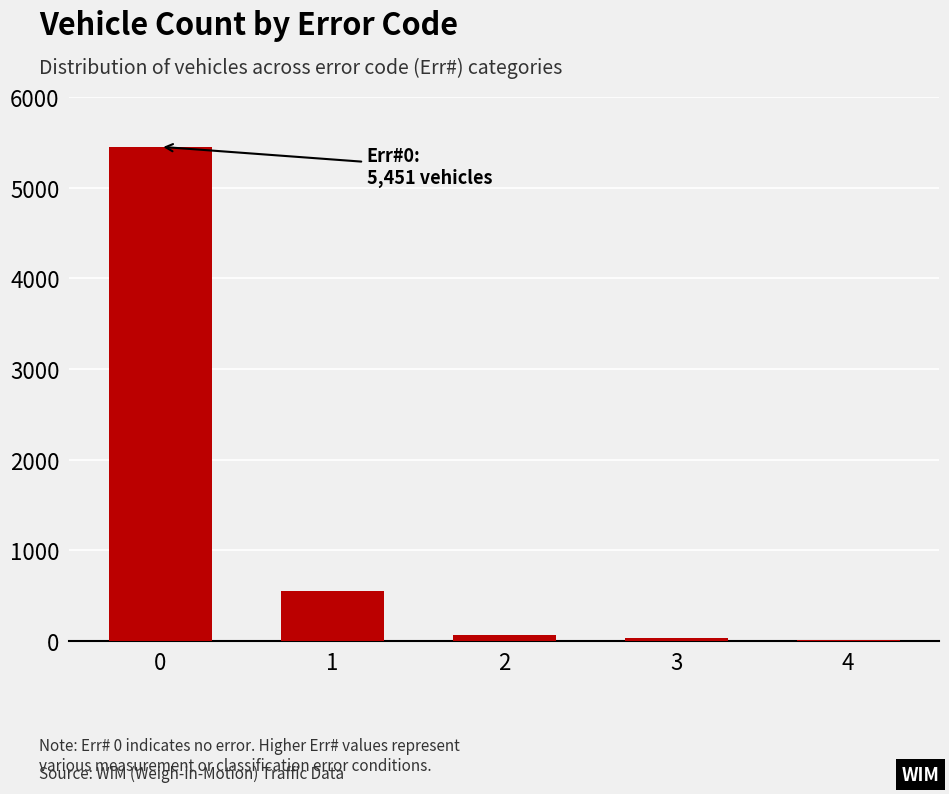

What is the greatest value displayed?

5451